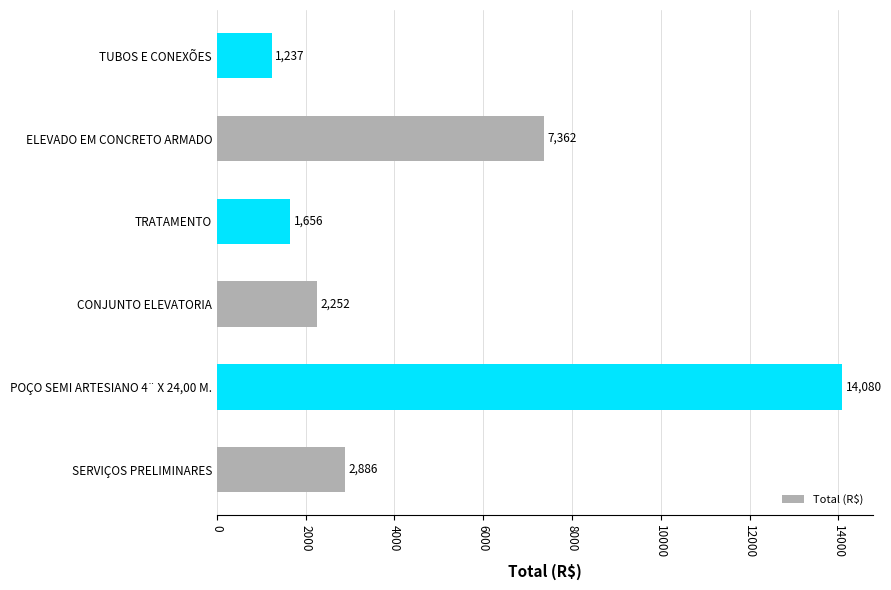

Which category has the highest value across all series?

POÇO SEMI ARTESIANO 4¨ X 24,00 M.